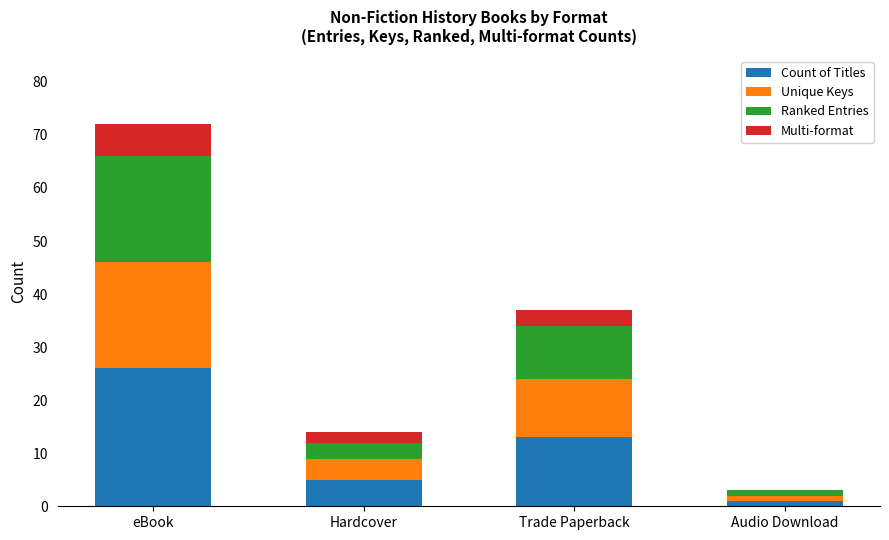

What is the sum of all Count of Titles values?

45